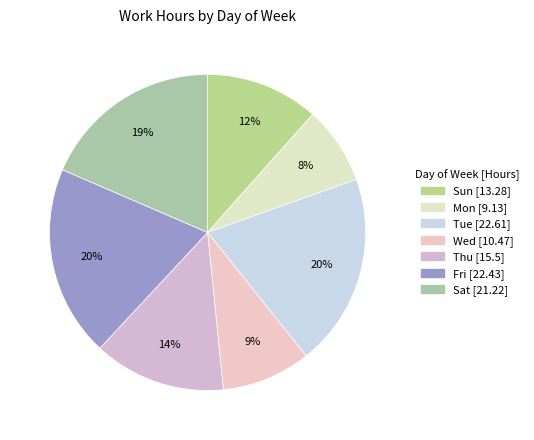

How many slices are in this pie chart?

7